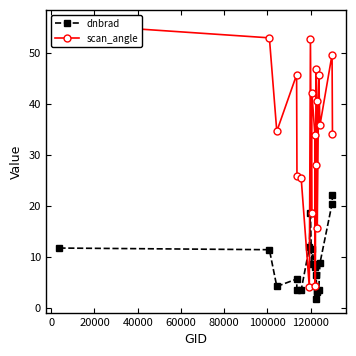

What is the value of the dnbrad point at the 16th from the left?

3.3